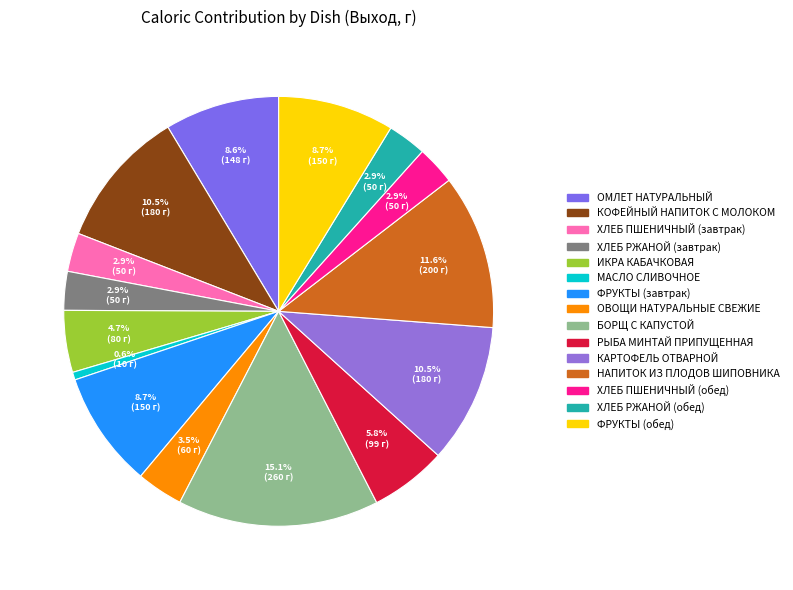

To the nearest percent, what percentage of the pie is ФРУКТЫ (обед)?

9%